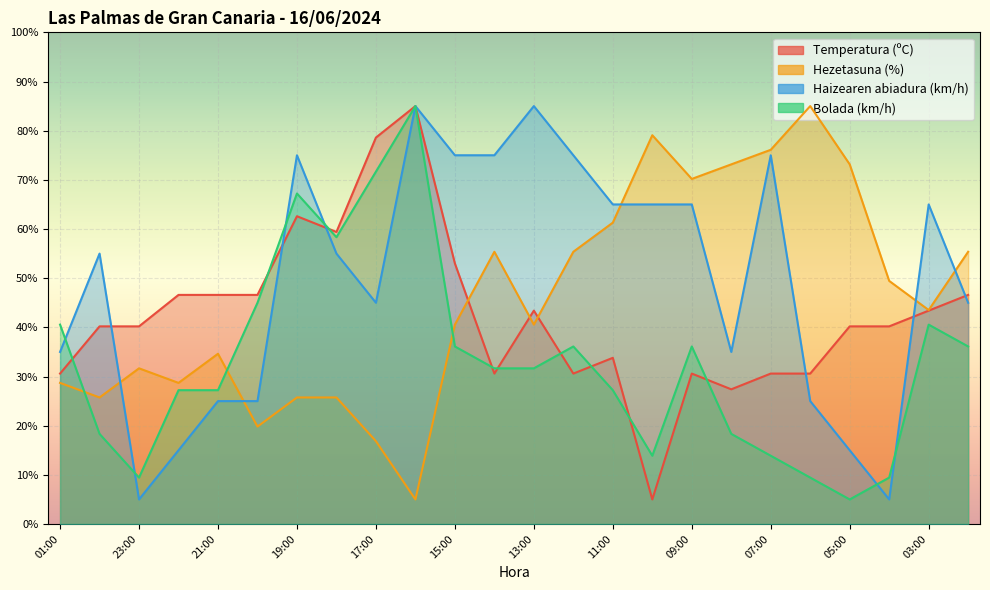

Where is Haizearen abiadura (km/h) nearest to the value 44?

17:00